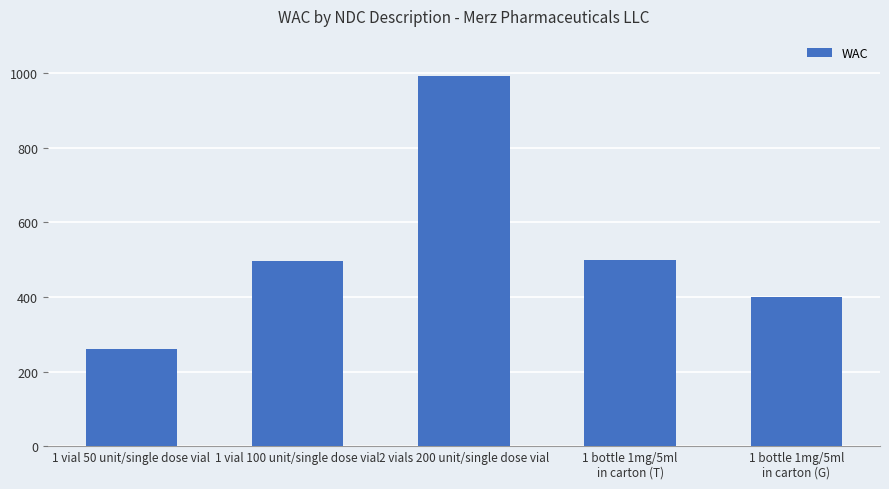

What is the sum of the values at 1 bottle 1mg/5ml
in carton (G) and 1 vial 50 unit/single dose vial?

659.6